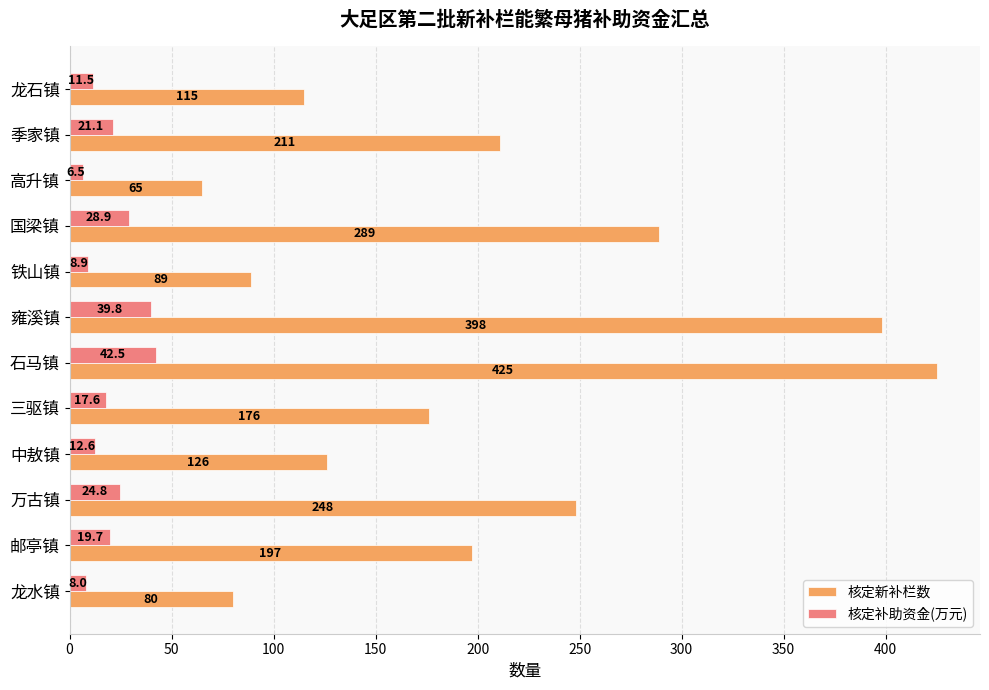

Which series has the widest spread of values?

核定新补栏数